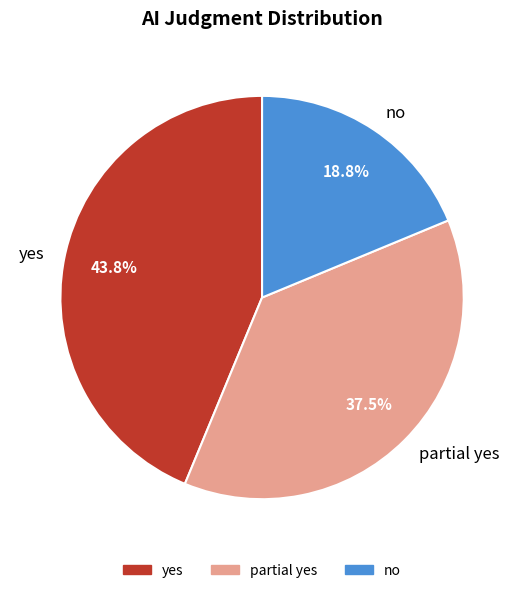

Combined, do yes and no account for over 50%?

Yes